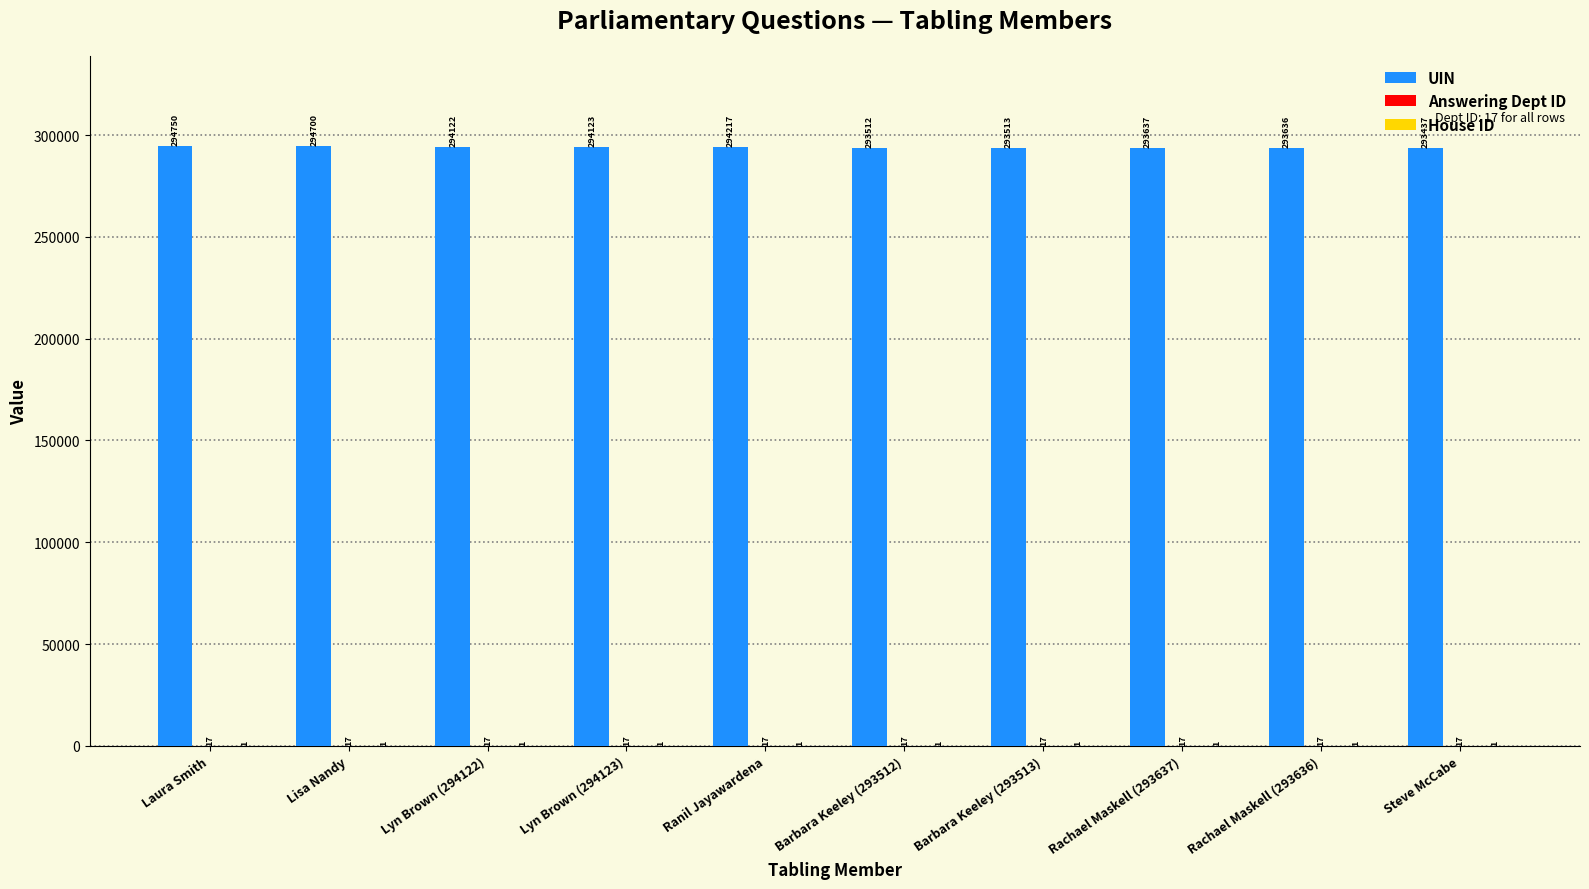

What is the sum of all UIN values?

2939647